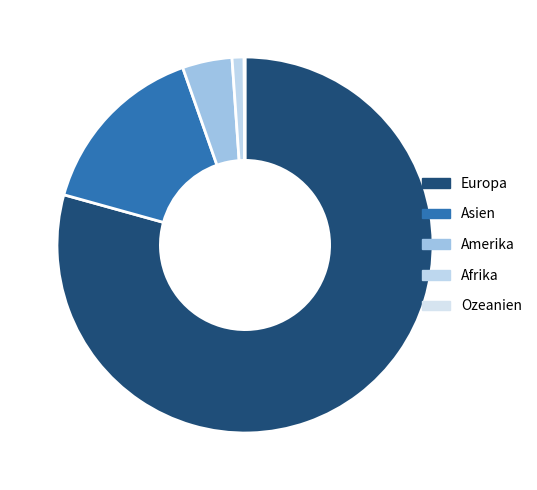

Is Europa the majority of the pie?

Yes